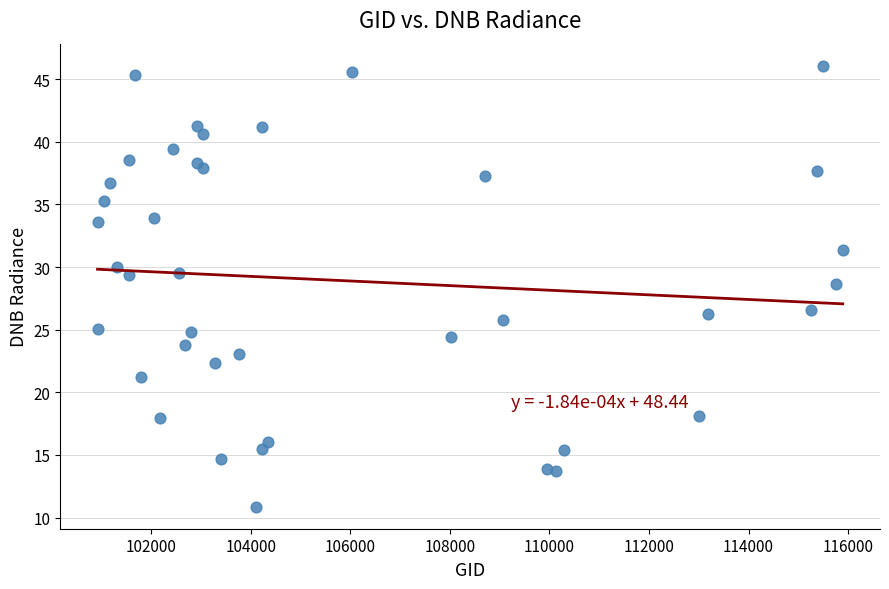

What Y value in the scatter plot is closest to 28?

28.6